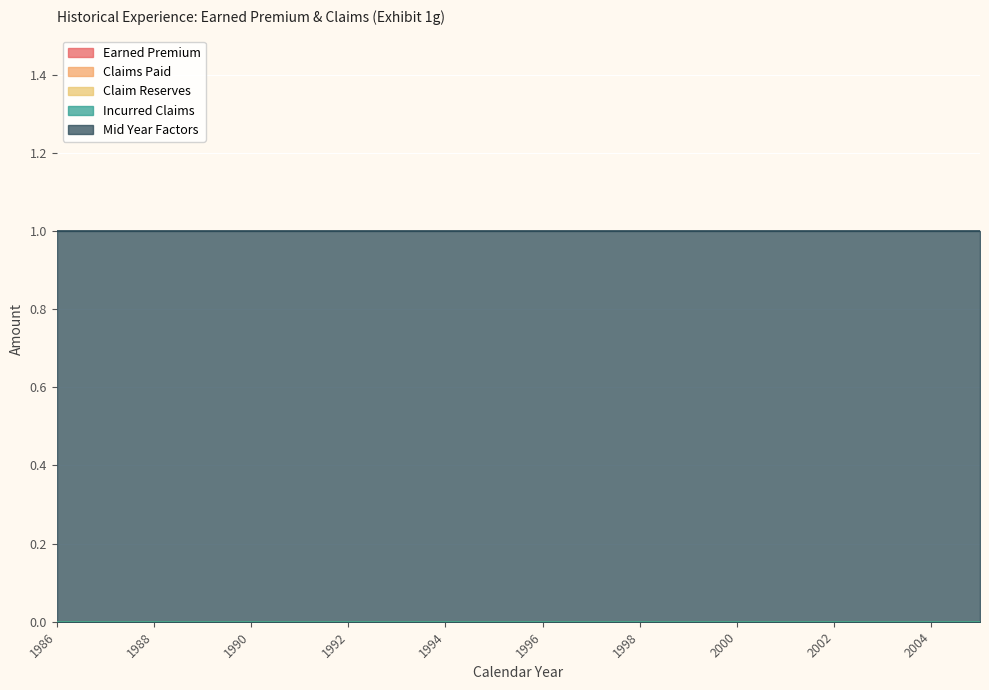

Which series changed the most between 1996 and 2005?

Earned Premium